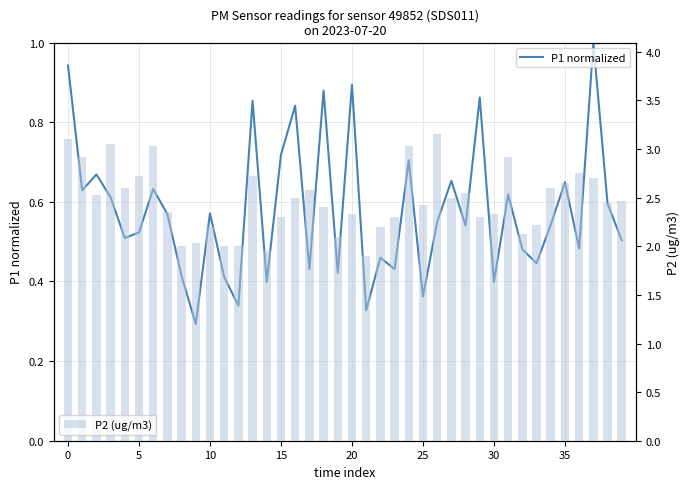

At which label is P2 (ug/m3) closest to 2?

8